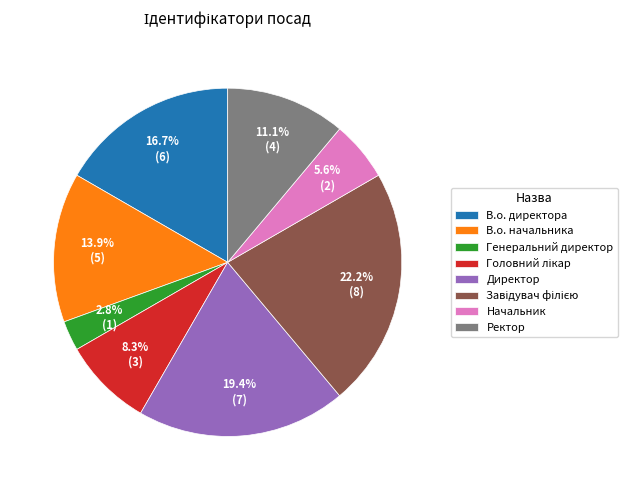

Does Генеральний директор account for over 50% of the chart?

No